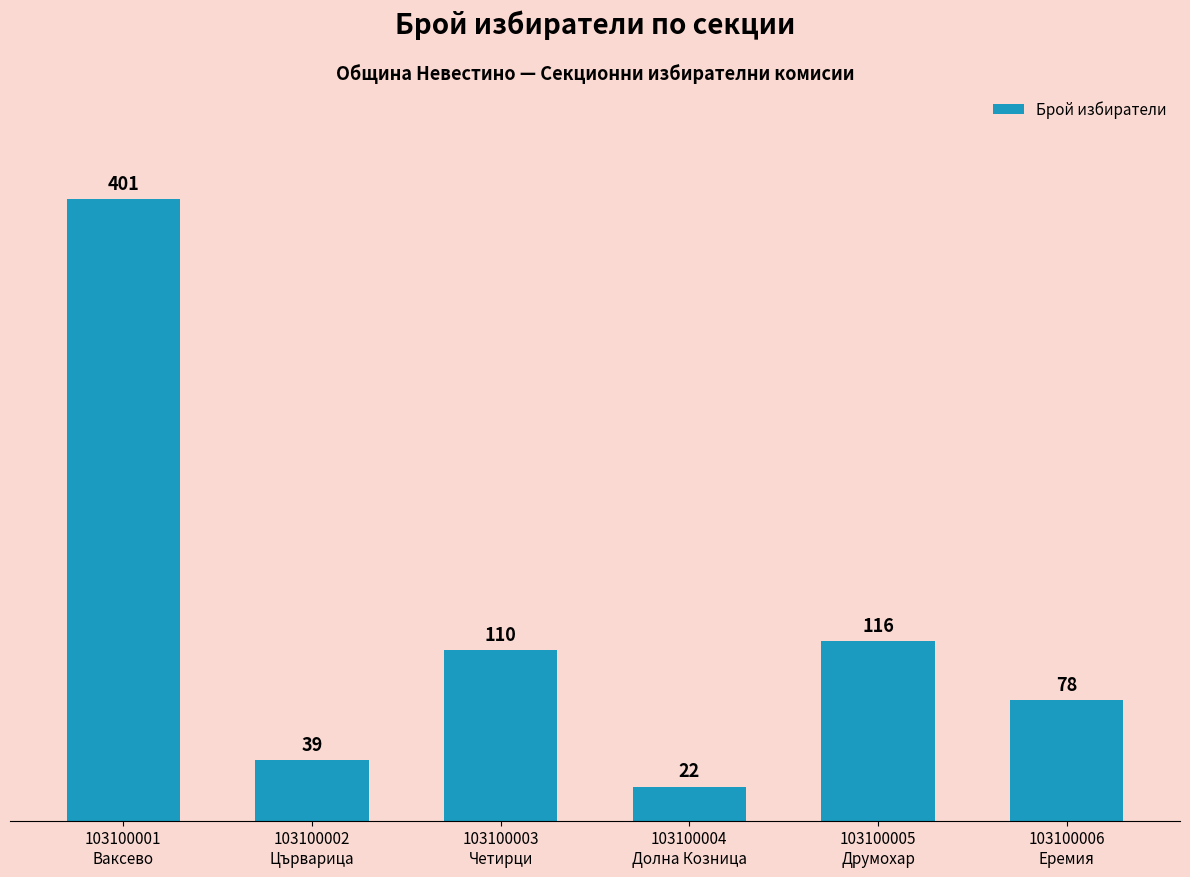

The chart shows a value of 161 at 103100005
Друмохар. True or false?

False